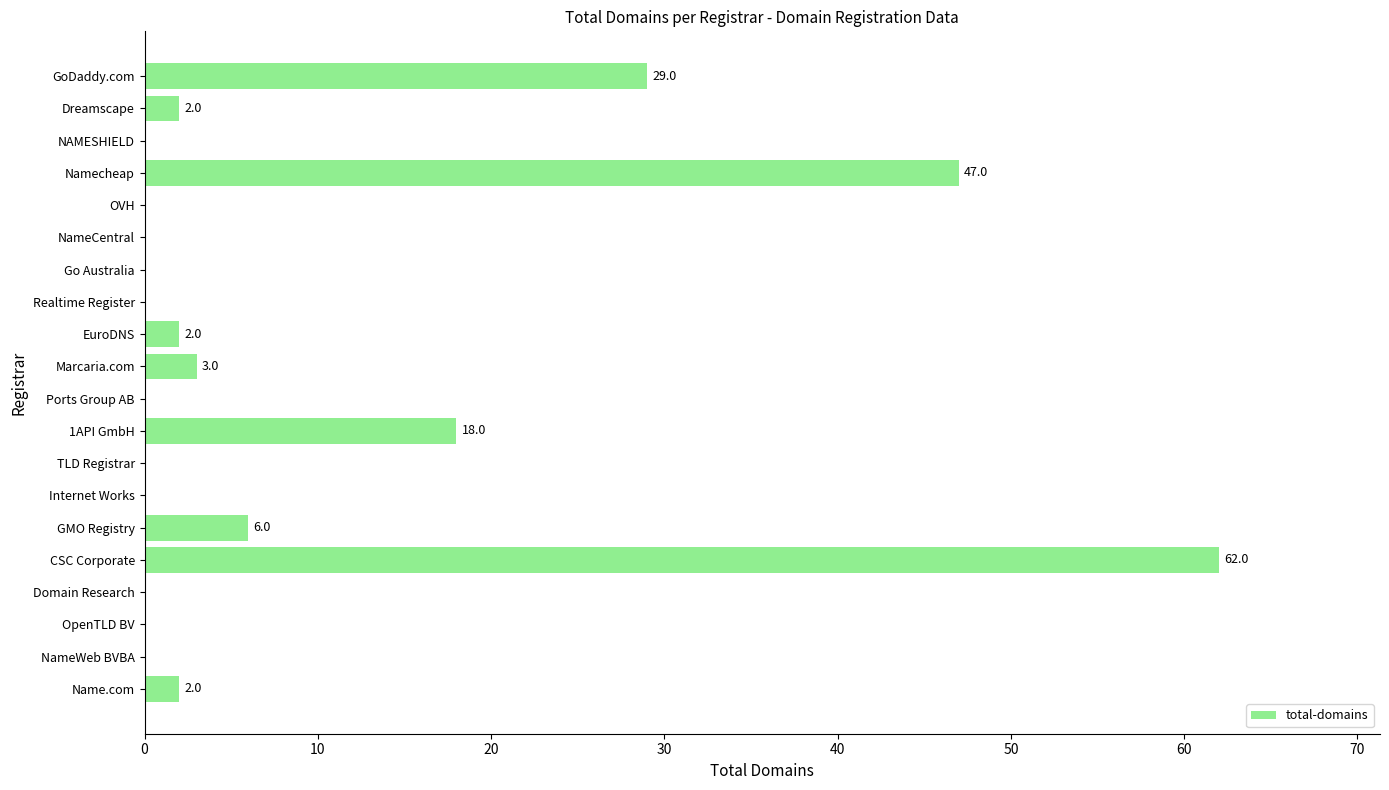

Where is the data nearest to the value 31?

GoDaddy.com